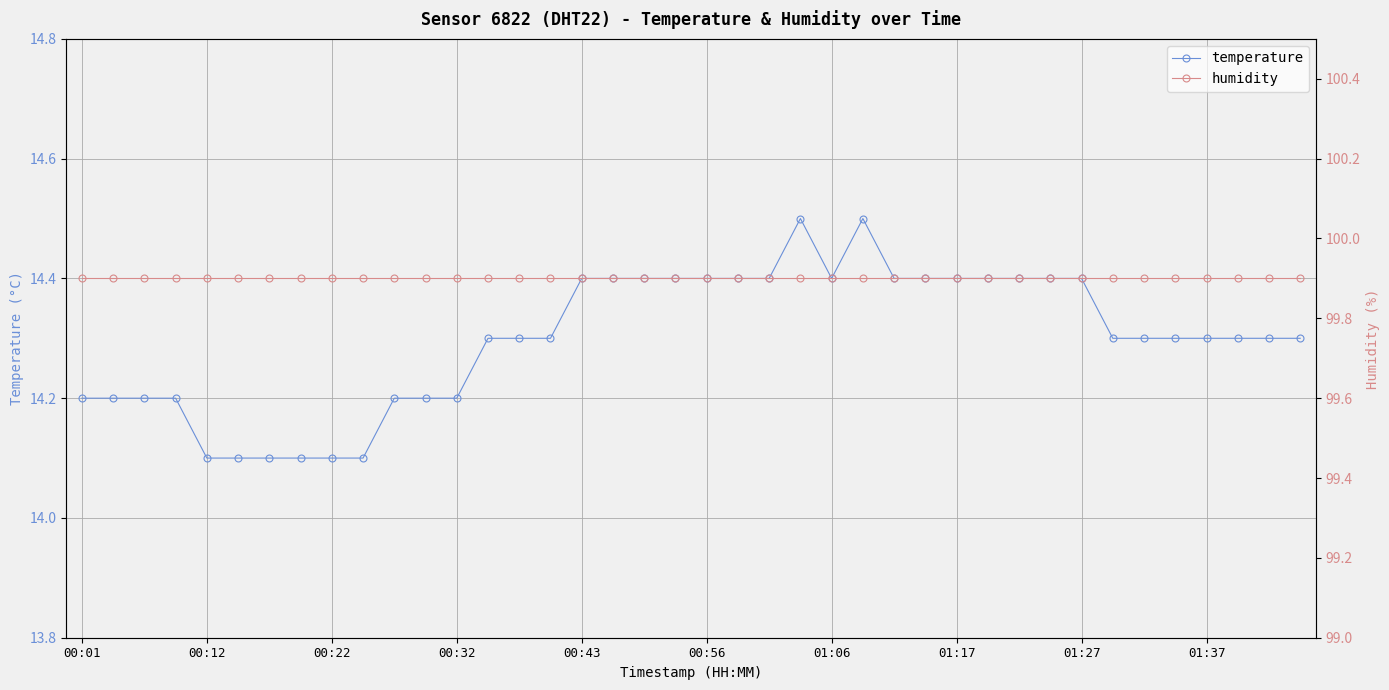

Count the number of categories in the chart.

40